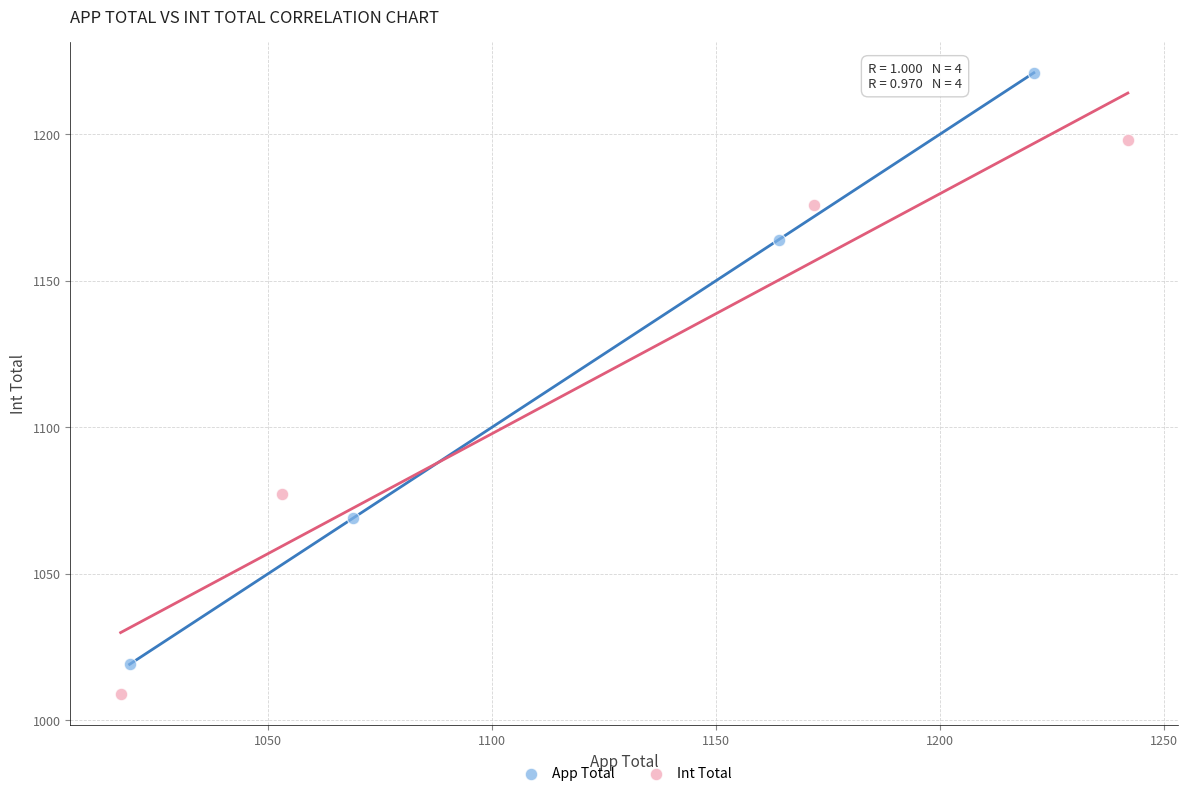

Which series contains the highest Y value?

App Total